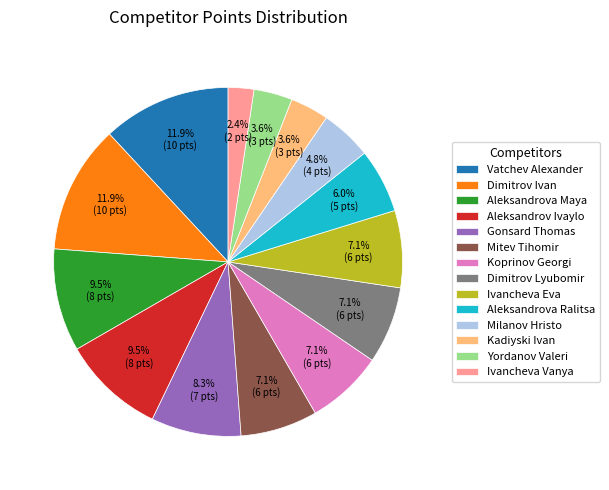

Is there a majority slice in this chart?

No